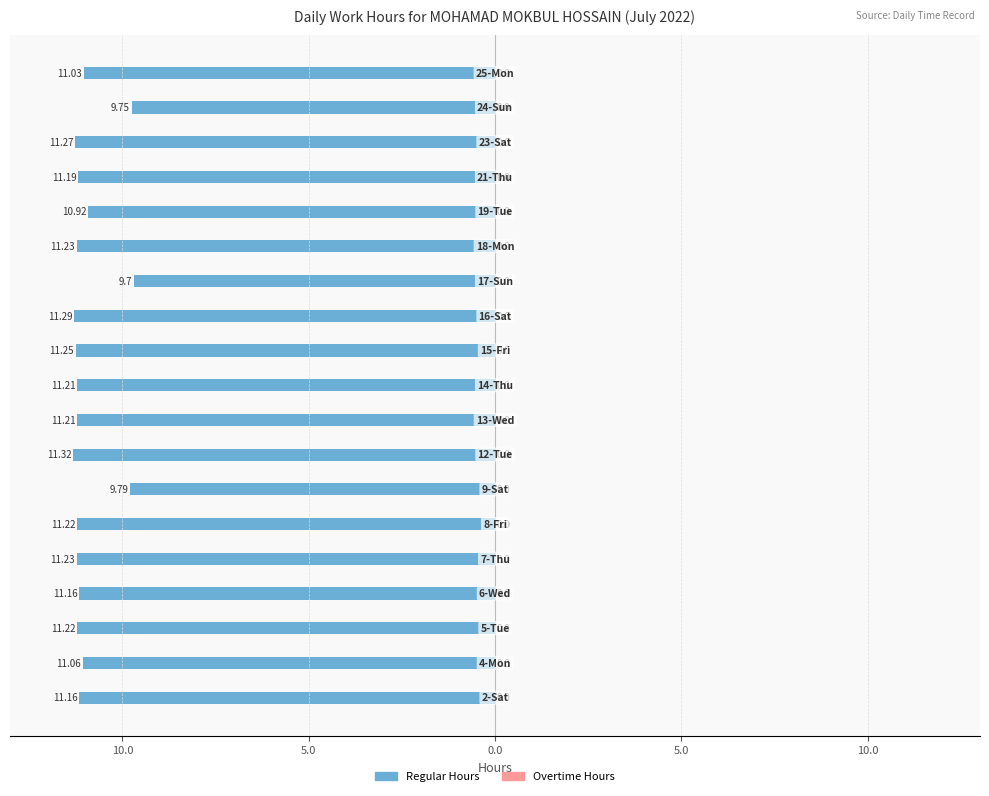

How many bars are there in total?

38